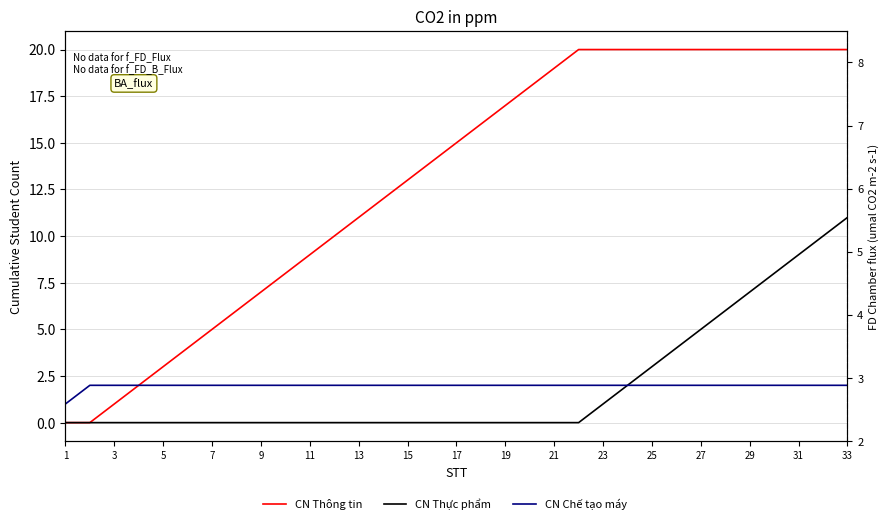

True or false: CN Thực phẩm and CN Chế tạo máy cross at least once.

False